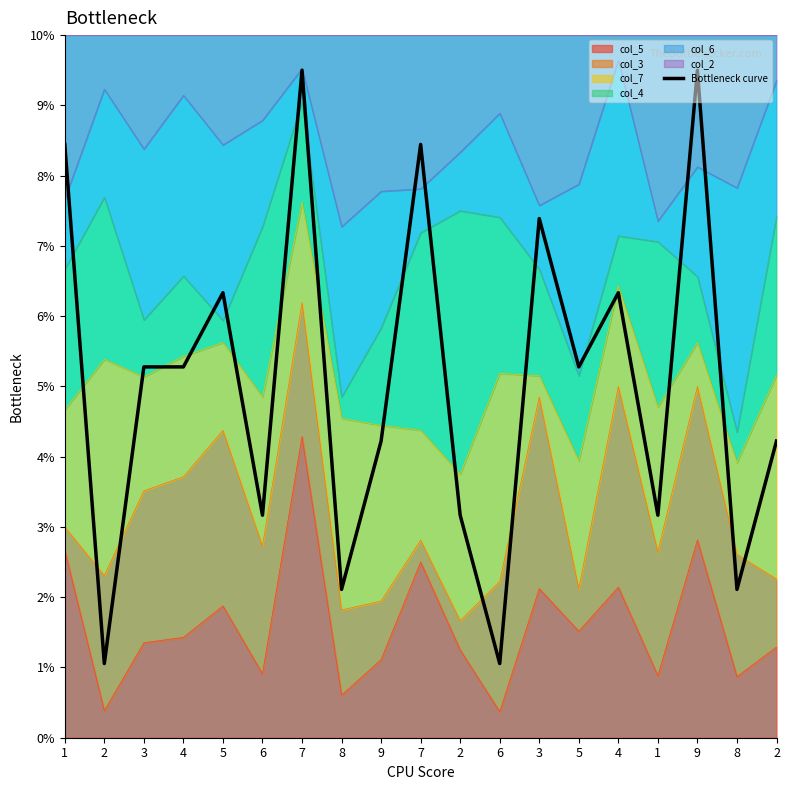

True or false: there are more than 1 points higher than both neighbors.

True